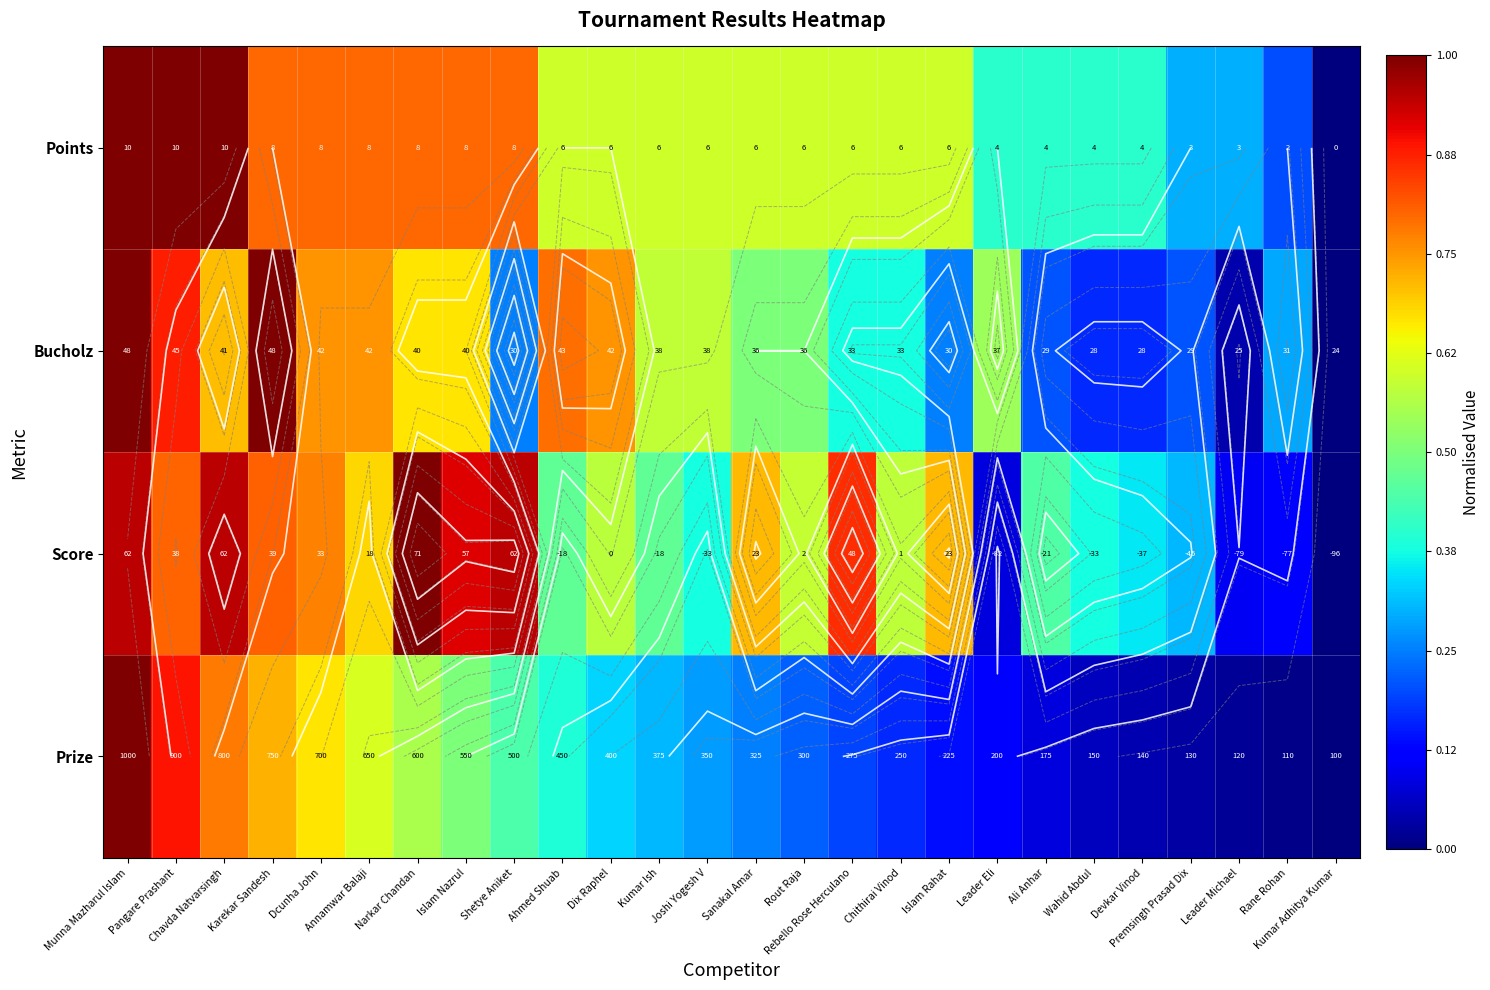

How many positive values does the Prize series have?

25